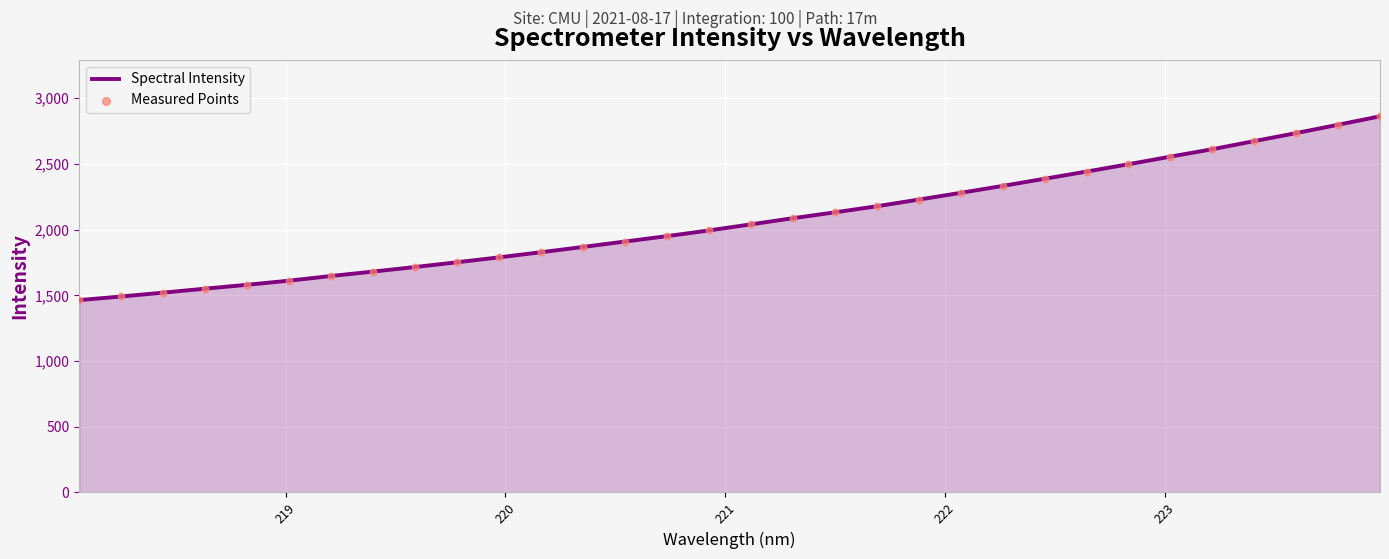

What is the maximum value shown in the chart?

2862.1